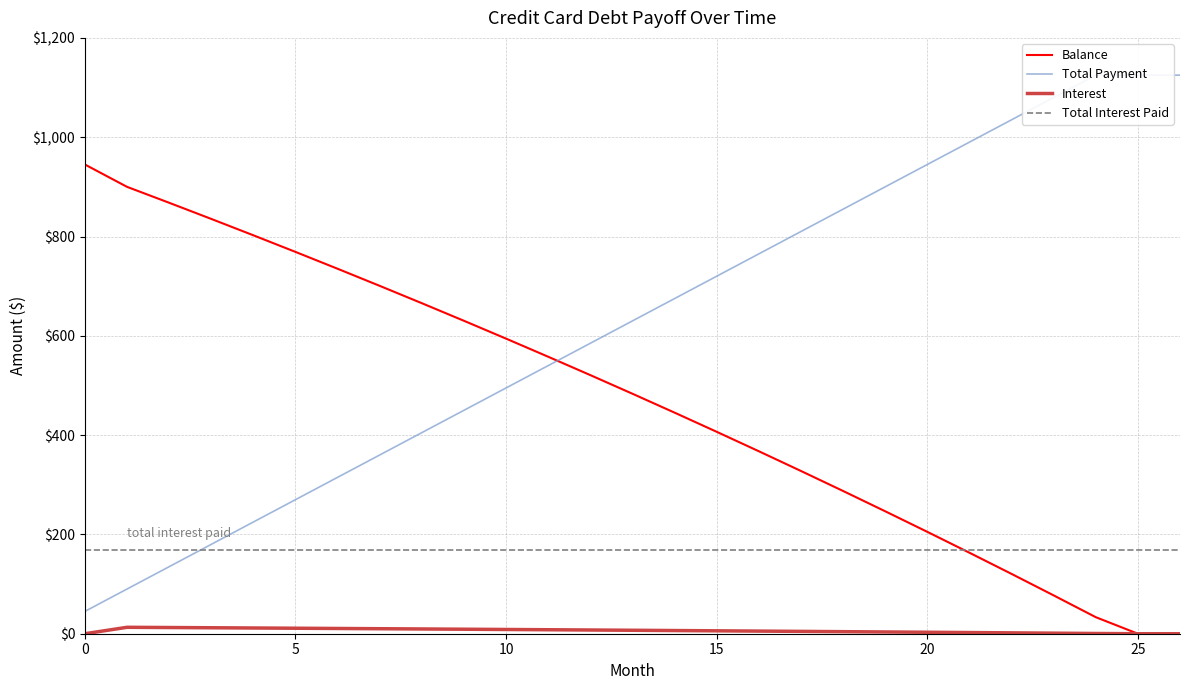

Is it true that Interest equals 8.0 at 16?

False